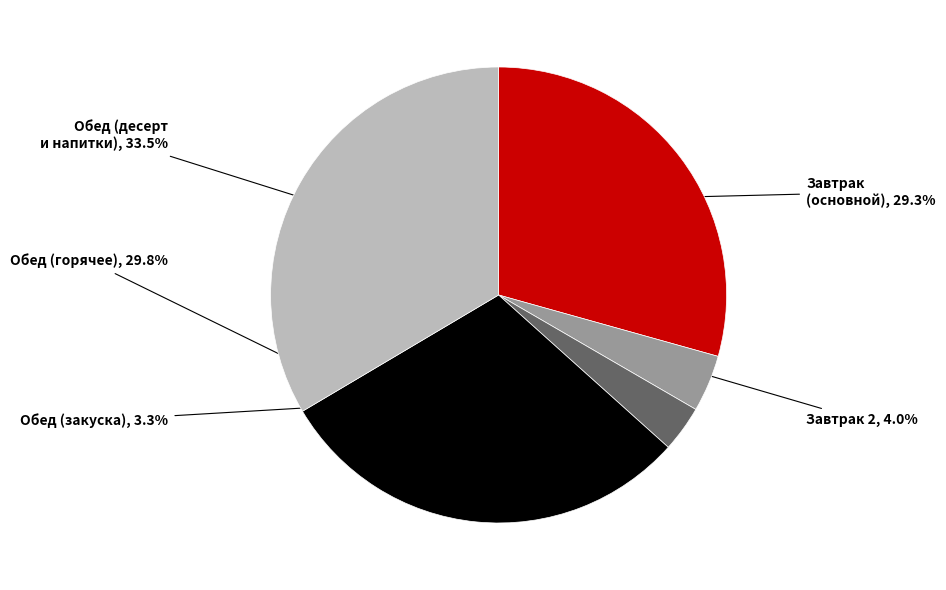

Is there a majority slice in this chart?

No